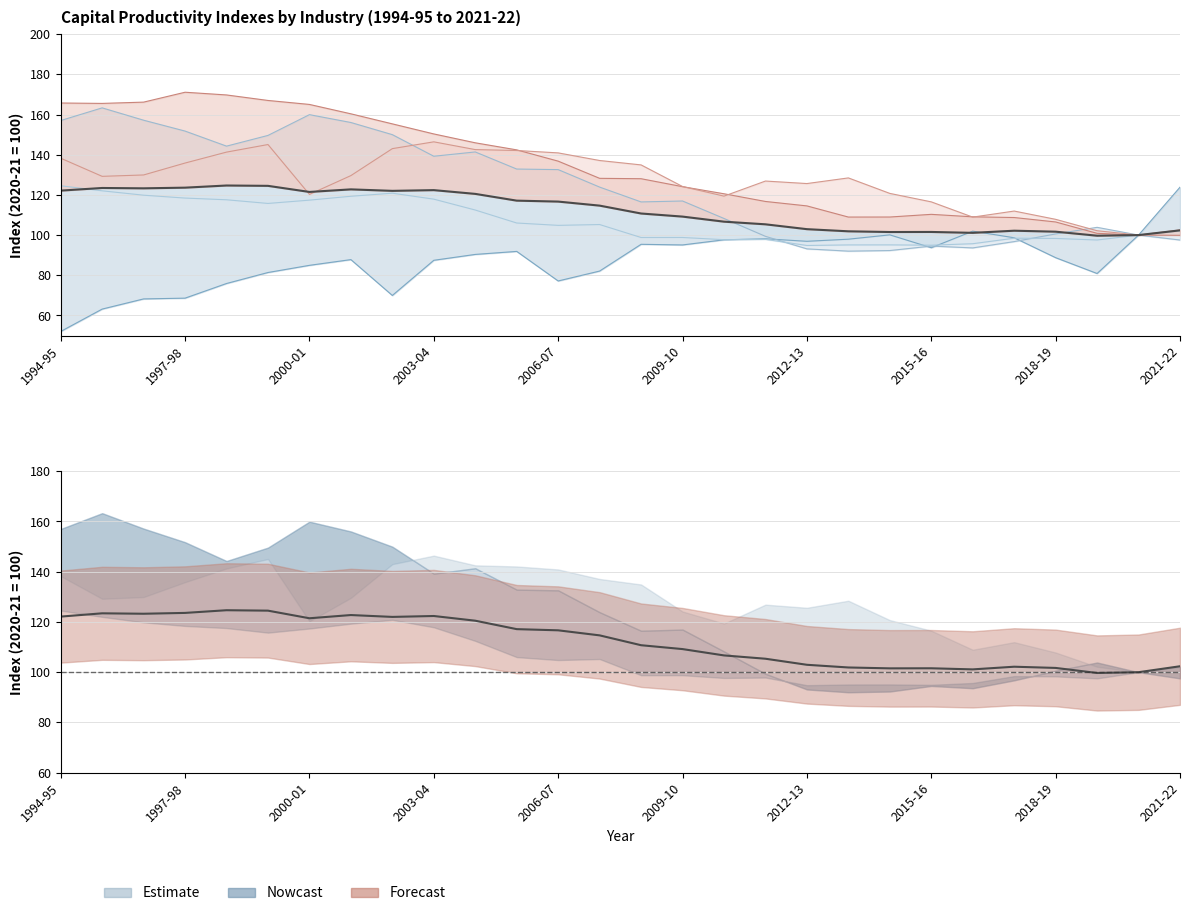

At which category does the data reach its first local peak?

1997-98